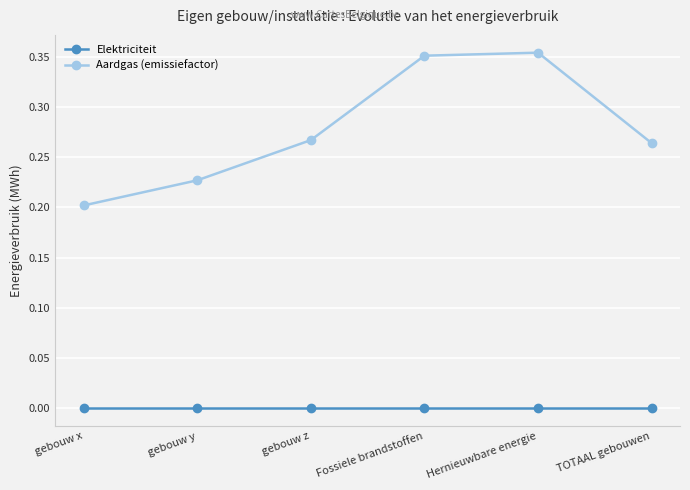

True or false: Elektriciteit and Aardgas (emissiefactor) intersect in this chart.

False